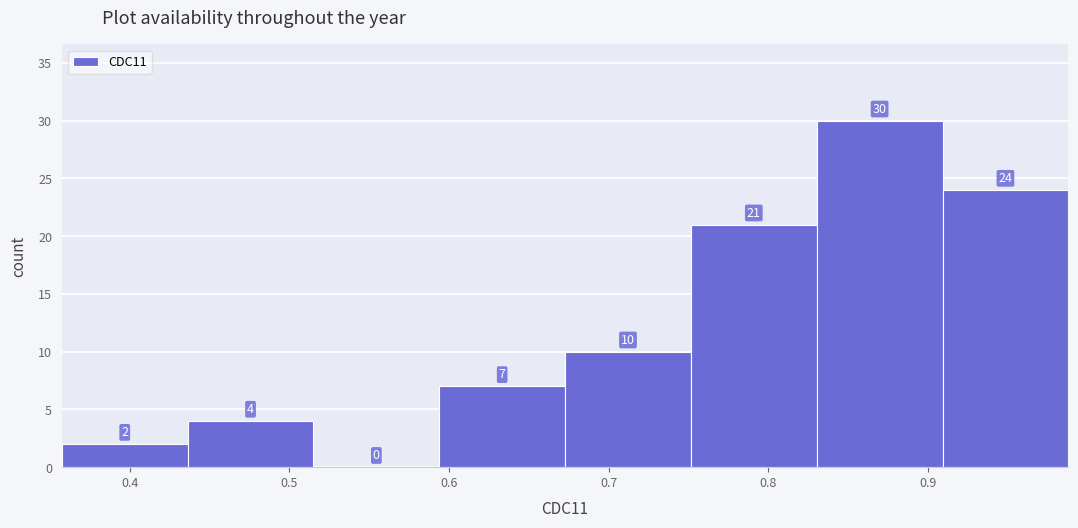

Reading left to right, transcribe this chart: for each bar, give the range it covers on the x-axis and its height. The bar edges are not printed on the chart, so give them approximately, as read against the axis.

0.36 to 0.44: 2
0.44 to 0.52: 4
0.52 to 0.59: 0
0.59 to 0.67: 7
0.67 to 0.75: 10
0.75 to 0.83: 21
0.83 to 0.91: 30
0.91 to 0.99: 24